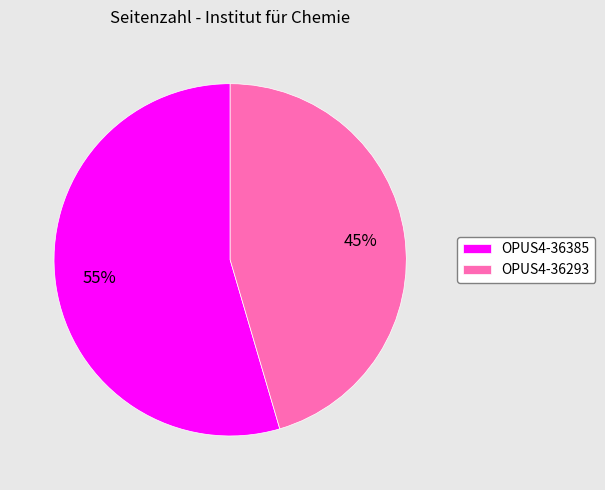

To the nearest percent, what percentage of the pie is OPUS4-36293?

45%